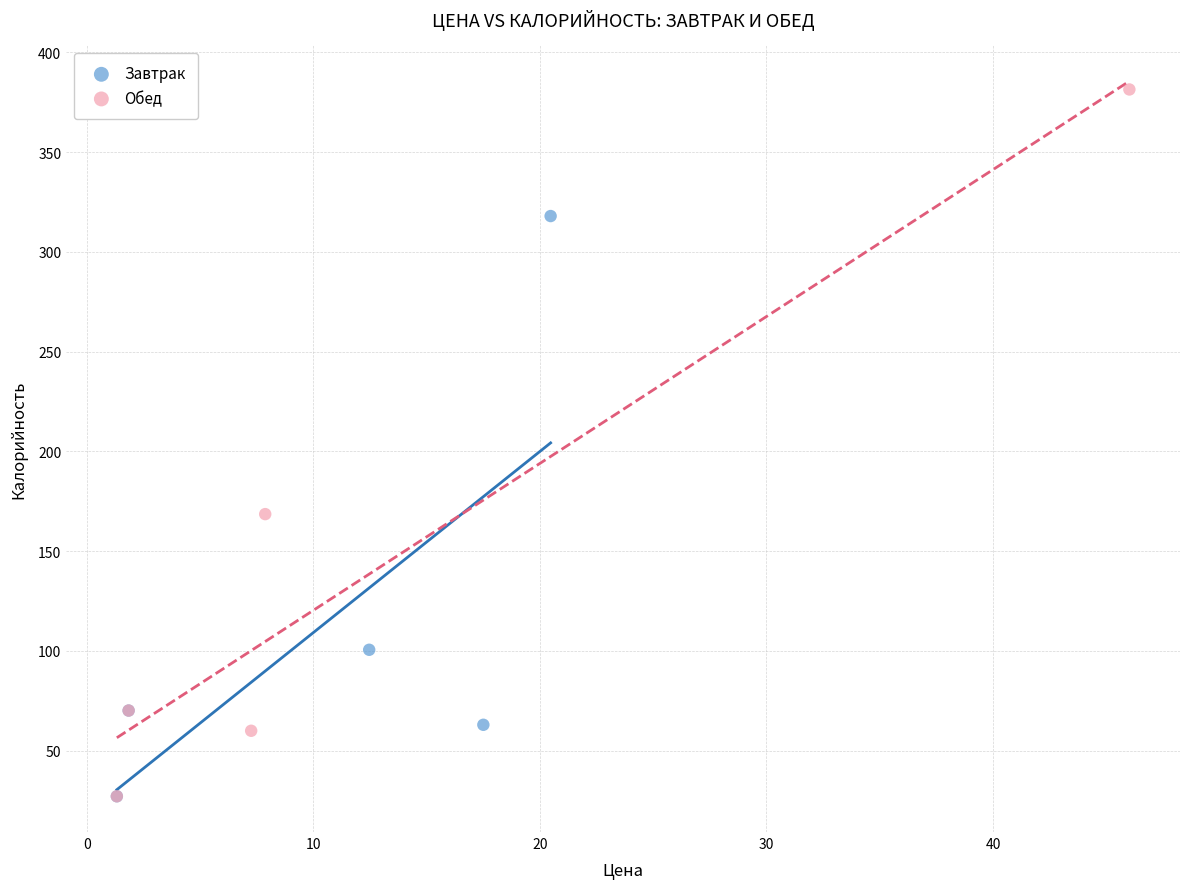

Which series has the widest spread of Y values?

Обед